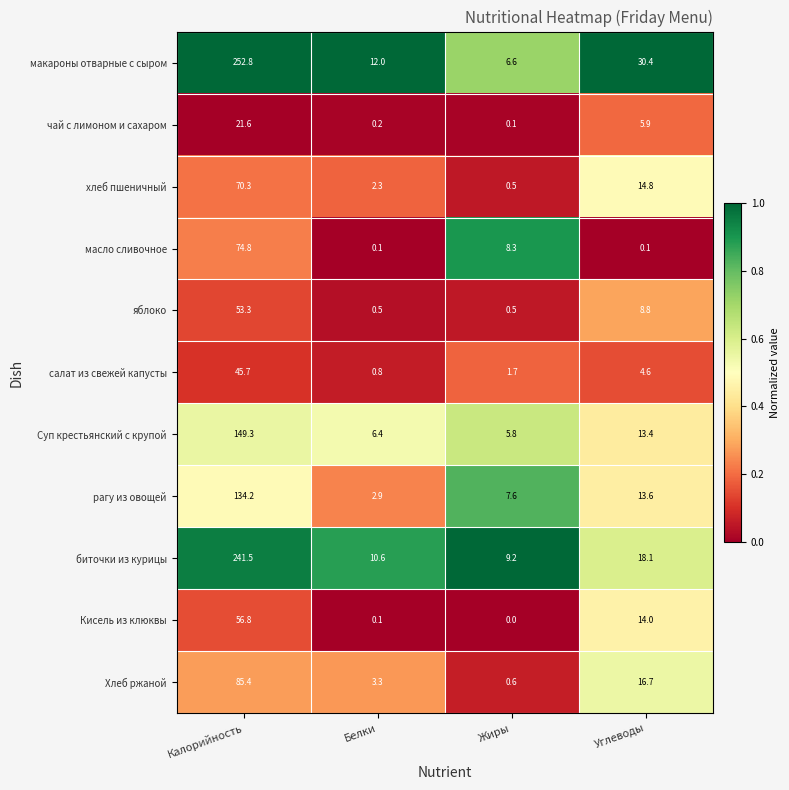

At which label is чай с лимоном и сахаром closest to 10?

Углеводы